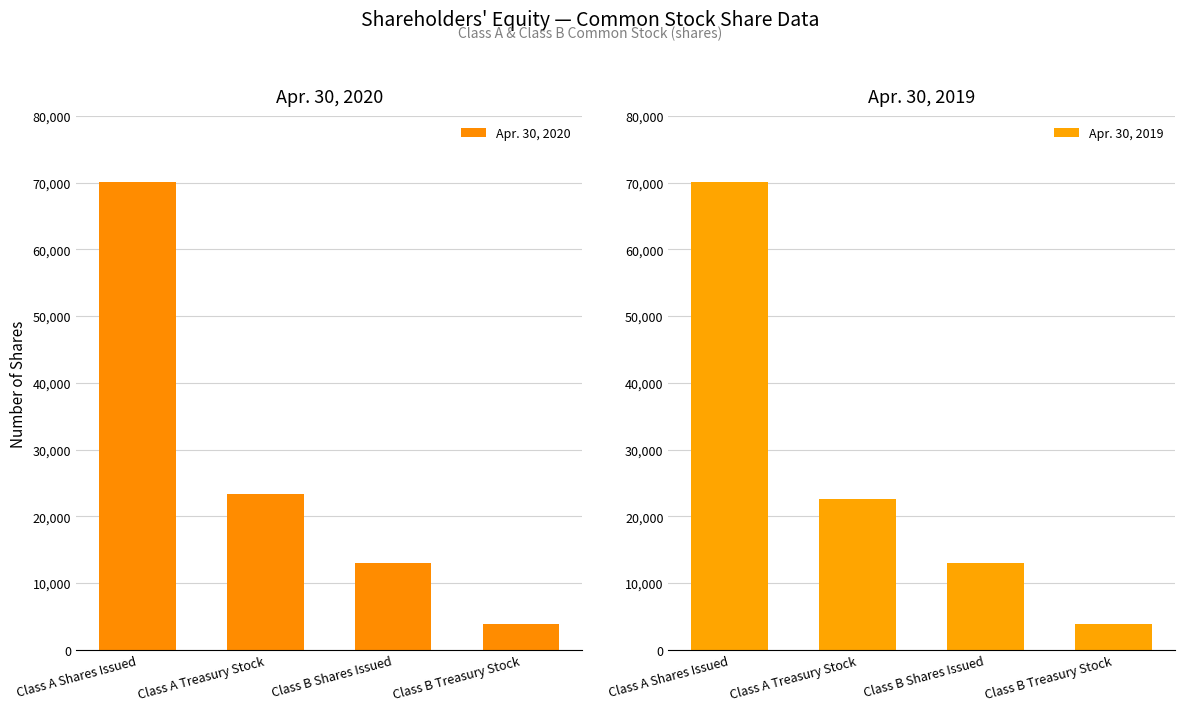

Between Class A Treasury Stock and Class B Treasury Stock, which is larger?

Class A Treasury Stock